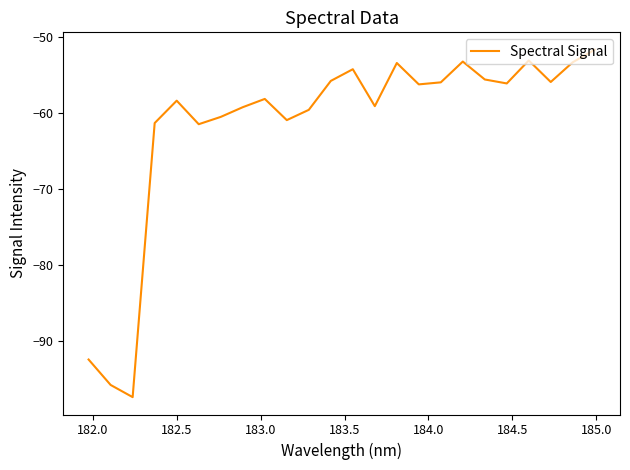

What is the difference between the maximum and minimum values?

45.6